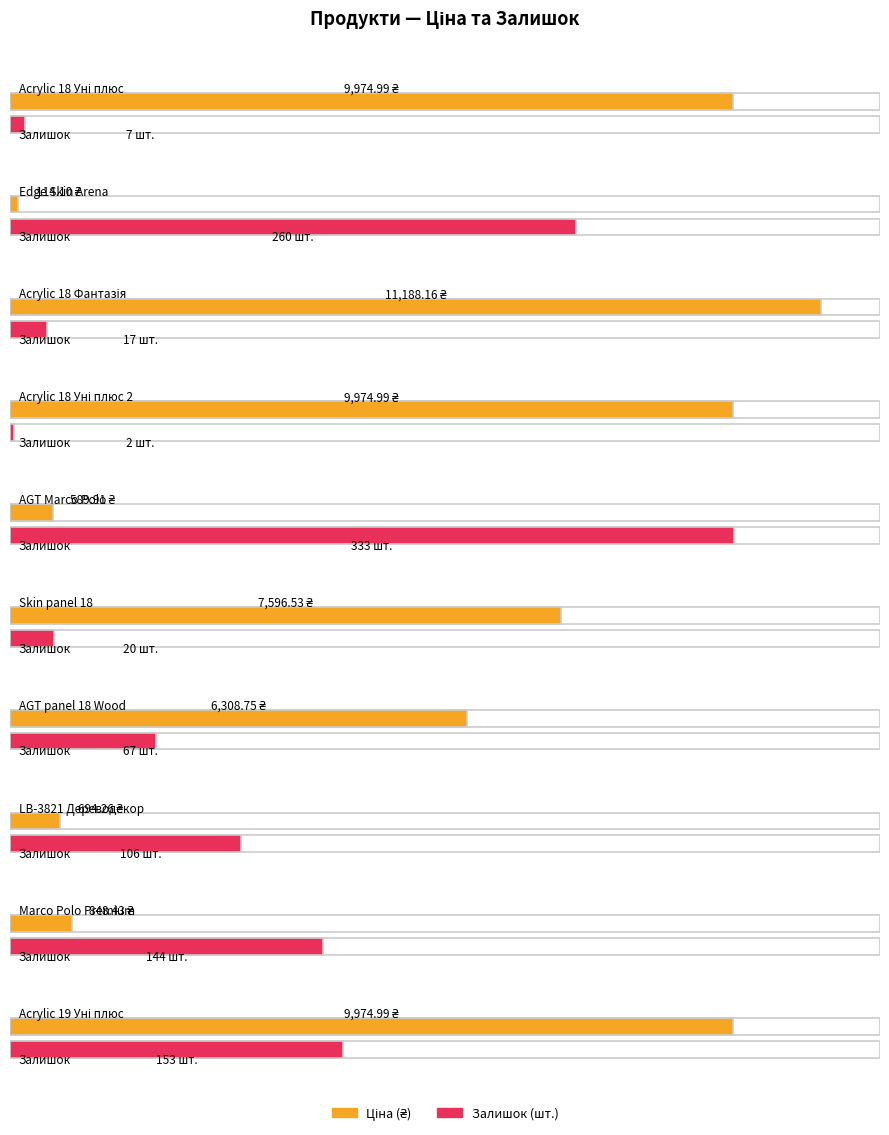

List the series in order of their overall mean, highest first.

Ціна, Залишок